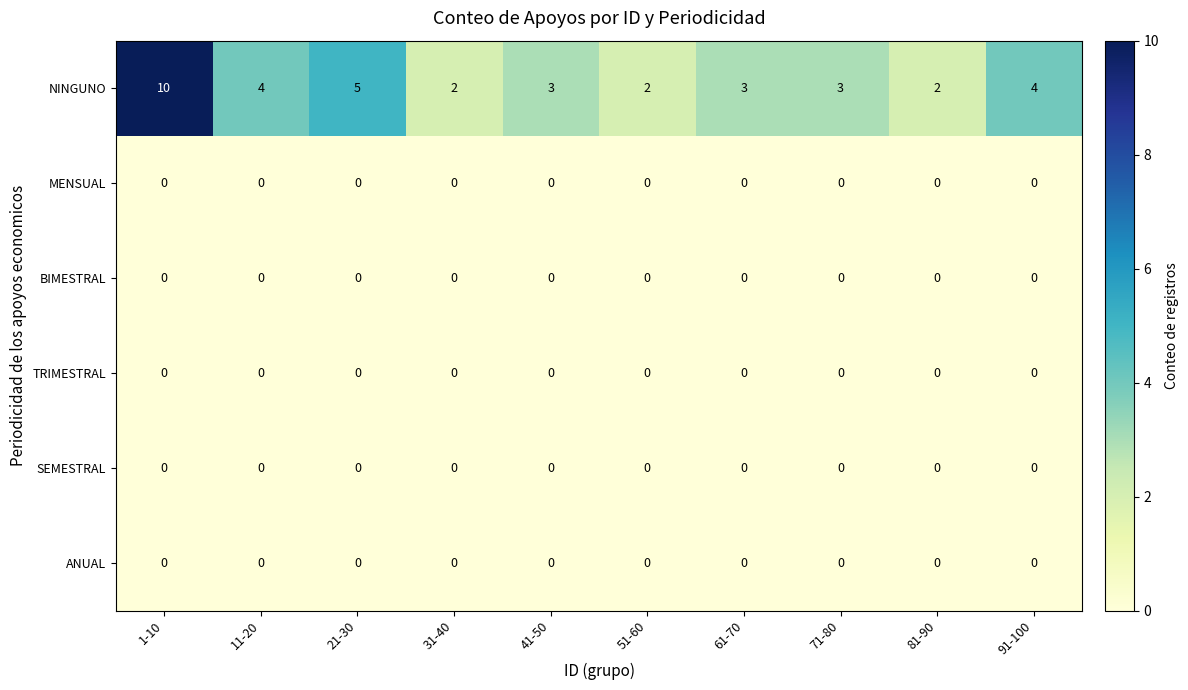

Count the NINGUNO values in the range 2 to 4.

8